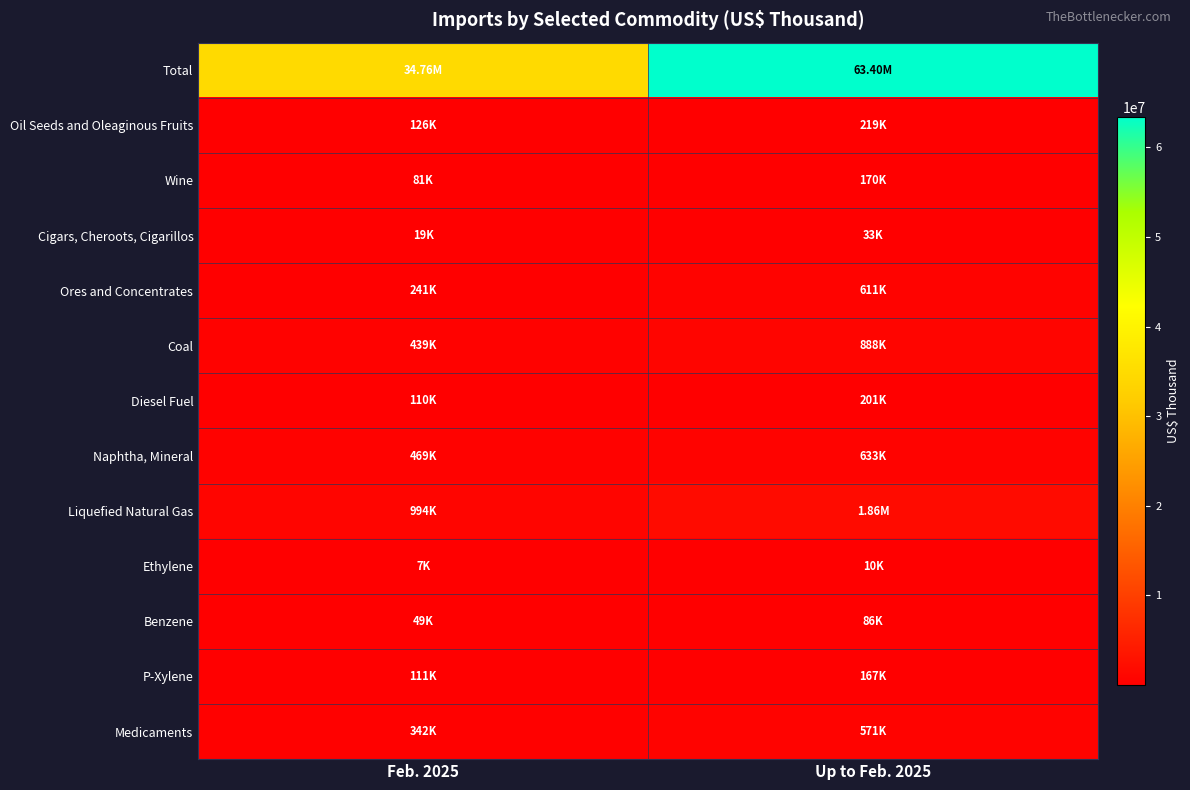

At Up to Feb. 2025, list the series in order from smallest to largest.

Ethylene, Cigars, Cheroots, Cigarillos, Benzene, P-Xylene, Wine, Diesel Fuel, Oil Seeds and Oleaginous Fruits, Medicaments, Ores and Concentrates, Naphtha, Mineral, Coal, Liquefied Natural Gas, Total